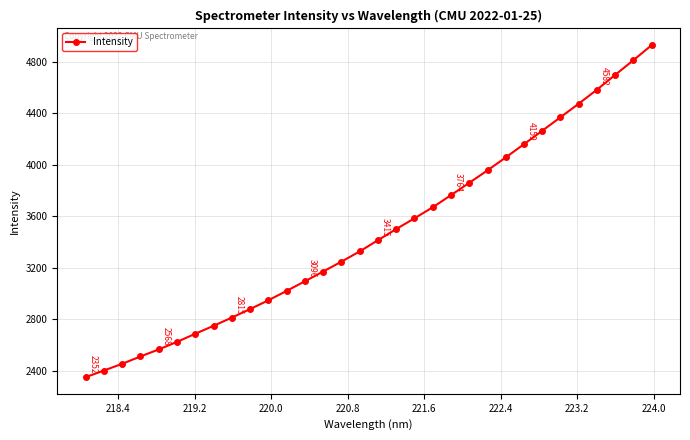

How many distinct data groups are displayed?

1